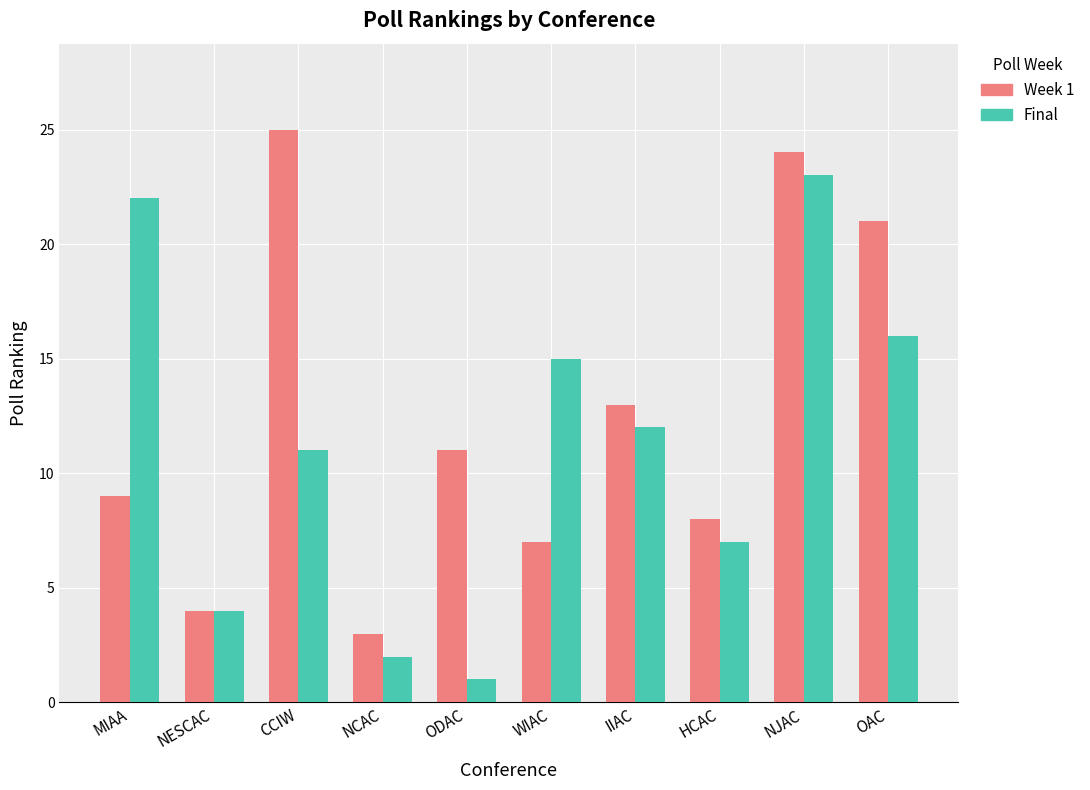

At which label is Week 1 closest to 14?

IIAC